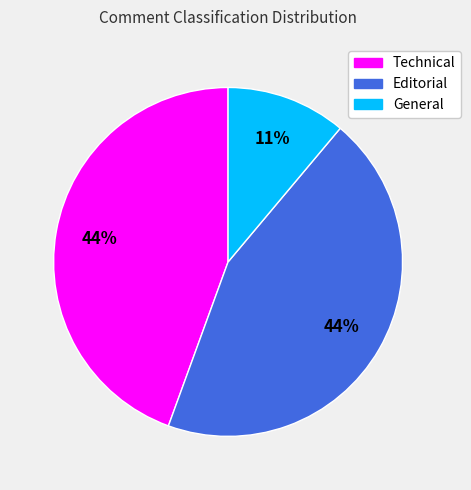

True or false: Technical accounts for 44% of the total.

True